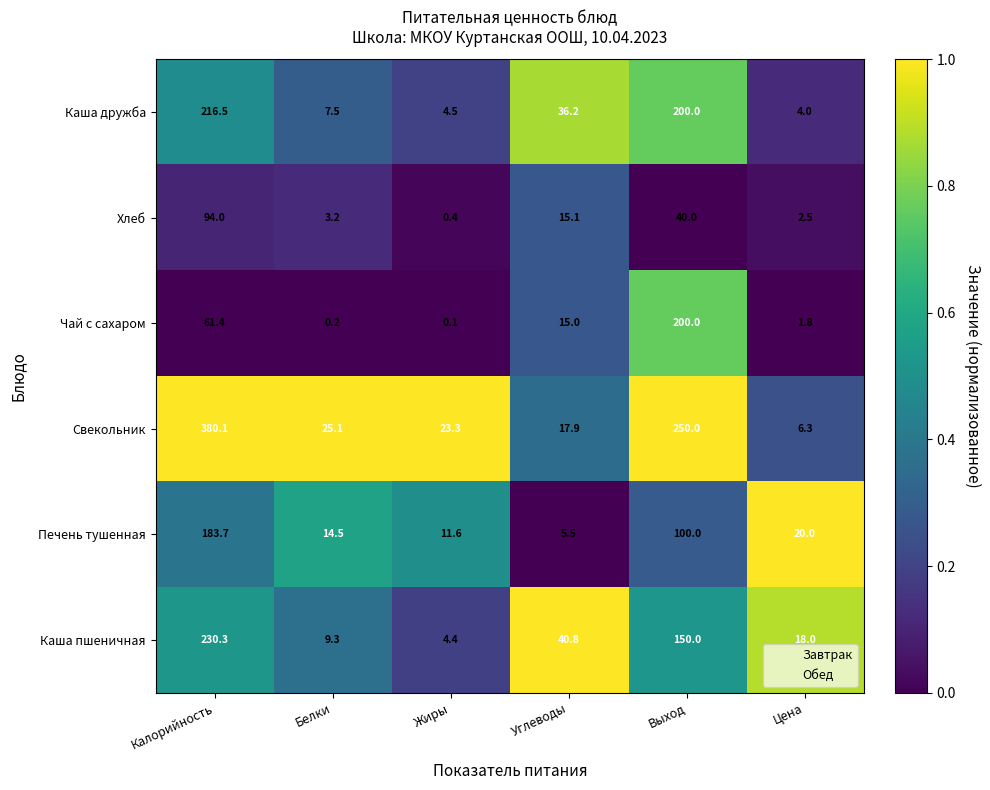

Which series has the largest total across all categories?

Свекольник